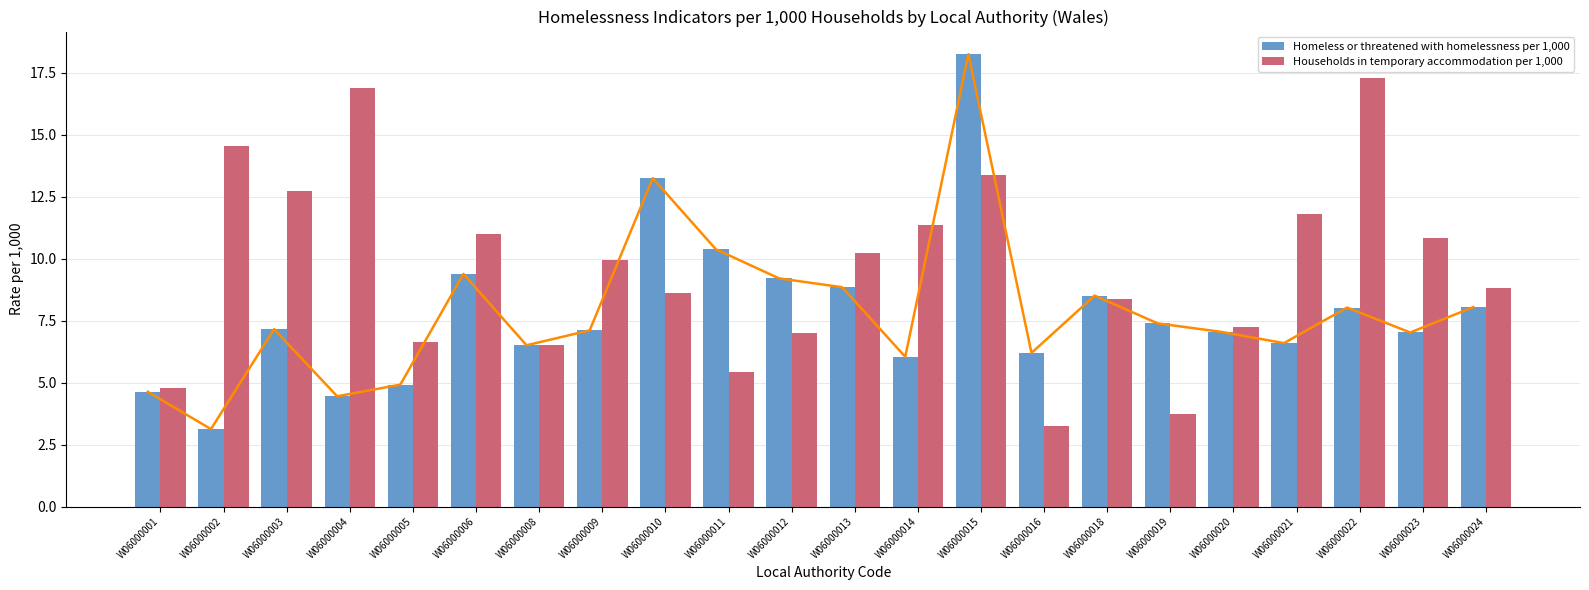

How many bars are there in total?

44